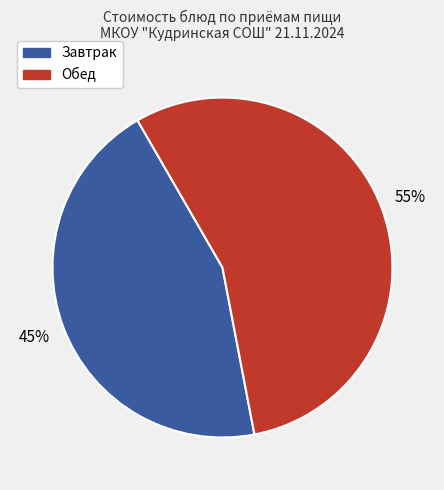

To the nearest percent, what is the average slice percentage?

50%